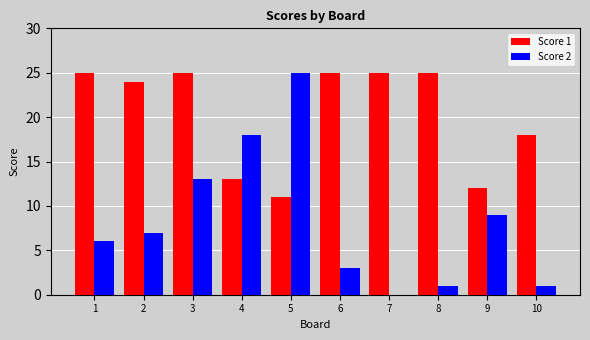

Reading left to right, transcribe all the data shown in this chart.

Score 1: 1=25	2=24	3=25	4=13	5=11	6=25	7=25	8=25	9=12	10=18
Score 2: 1=6	2=7	3=13	4=18	5=25	6=3	7=0	8=1	9=9	10=1